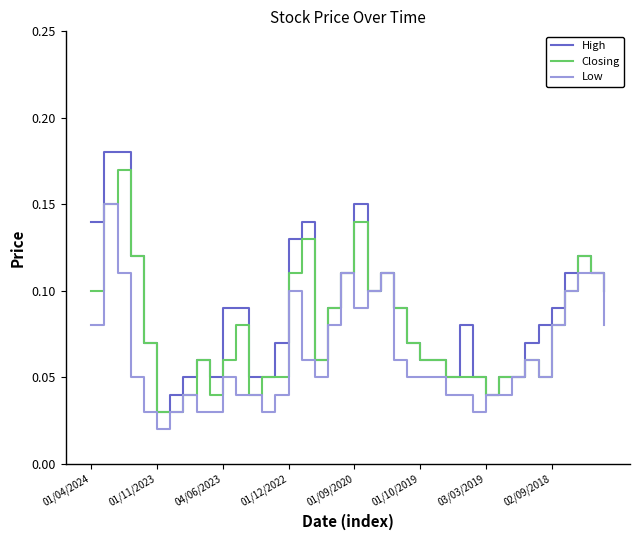

Which series has the largest range (max minus min)?

High